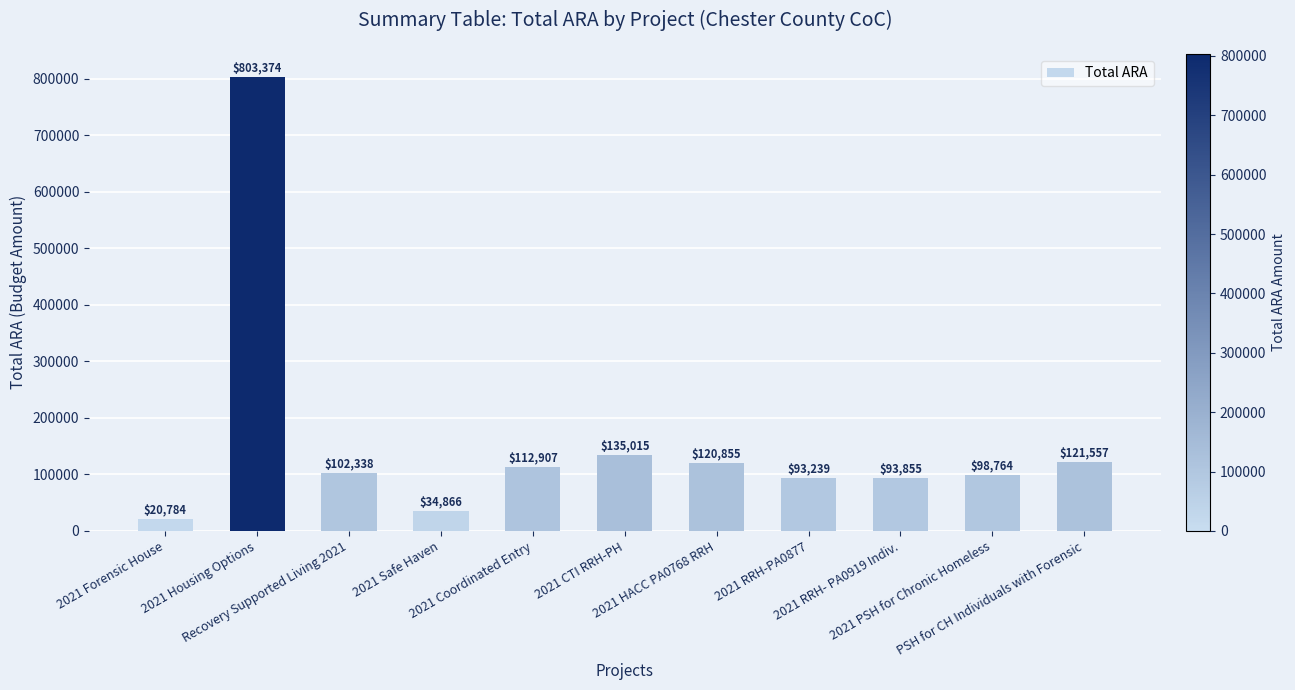

List the labels in order of value, smallest first.

2021 Forensic House, 2021 Safe Haven, 2021 RRH-PA0877, 2021 RRH- PA0919 Indiv., 2021 PSH for Chronic Homeless, Recovery Supported Living 2021, 2021 Coordinated Entry, 2021 HACC PA0768 RRH, PSH for CH Individuals with Forensic, 2021 CTI RRH-PH, 2021 Housing Options